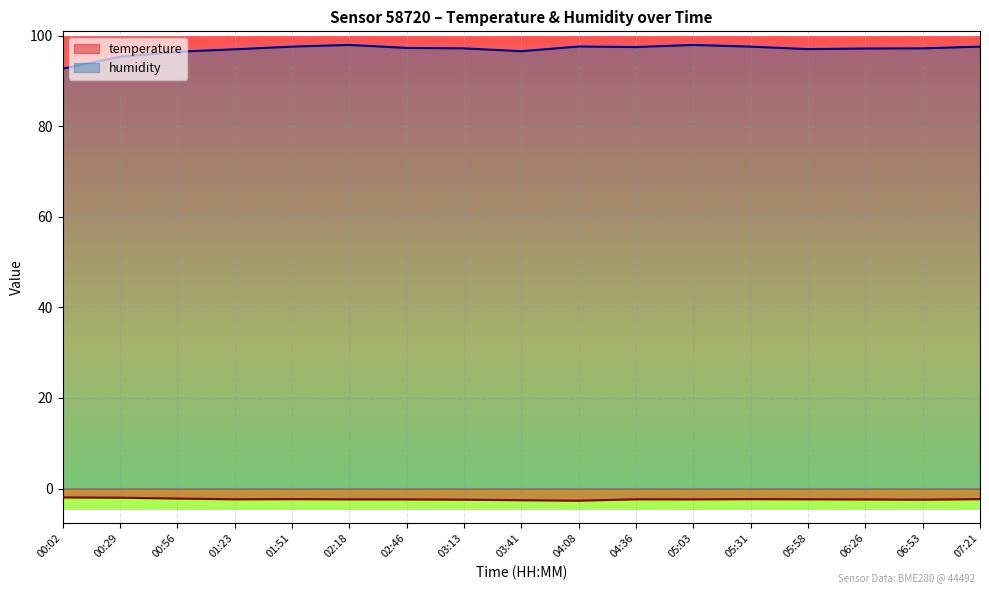

Reading left to right, extract all data points from this chart.

temperature: 00:02=-1.9	00:29=-2.0	00:56=-2.2	01:23=-2.4	01:51=-2.3	02:18=-2.4	02:46=-2.4	03:13=-2.5	03:41=-2.6	04:08=-2.7	04:36=-2.4	05:03=-2.4	05:31=-2.3	05:58=-2.4	06:26=-2.4	06:53=-2.5	07:21=-2.3
humidity: 00:02=92.7	00:29=95.3	00:56=96.5	01:23=97.0	01:51=97.6	02:18=98.0	02:46=97.3	03:13=97.2	03:41=96.6	04:08=97.6	04:36=97.5	05:03=98.0	05:31=97.6	05:58=97.0	06:26=97.2	06:53=97.2	07:21=97.6